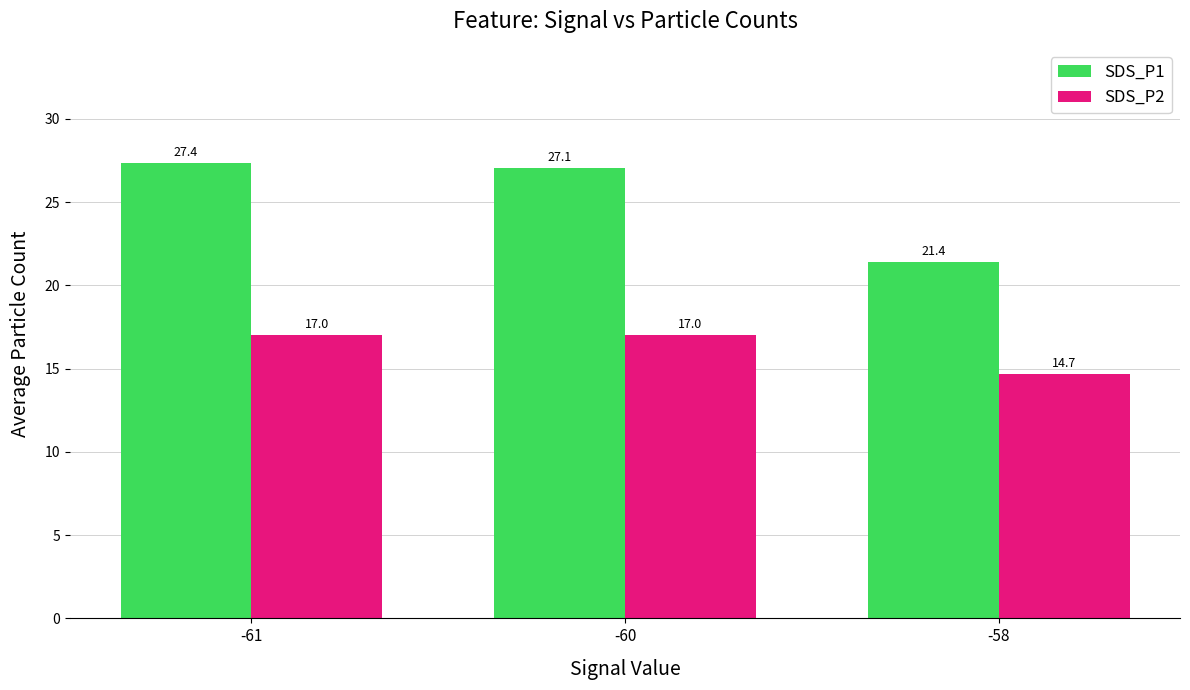

List the labels in order of SDS_P1 value, smallest first.

-58, -60, -61